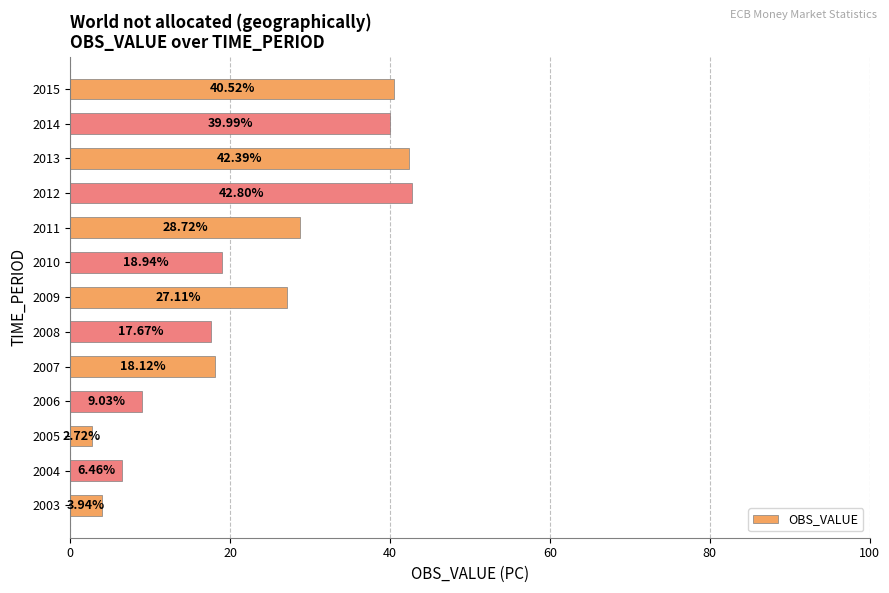

What is the change in value from 2003 to 2011?

+24.8